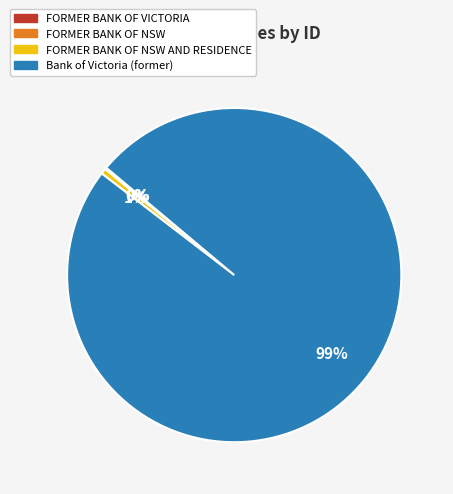

To the nearest percent, what is the difference between the largest and smallest slice percentages?

99%